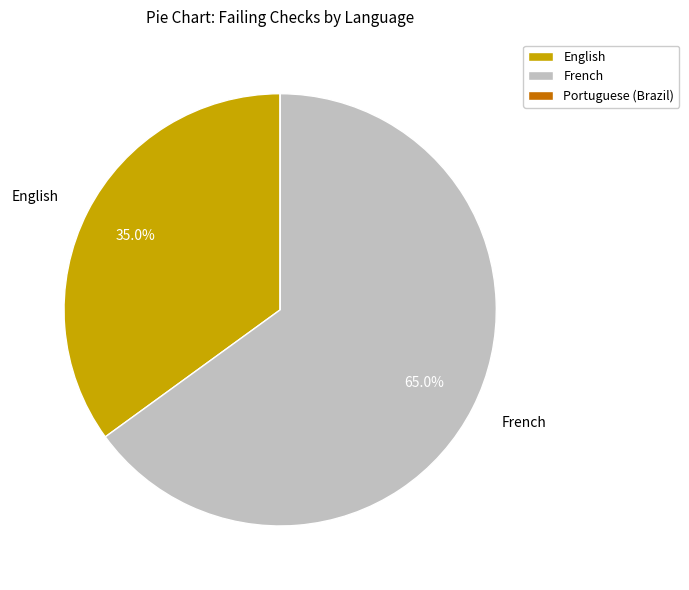

What is the largest slice in the pie chart?

French